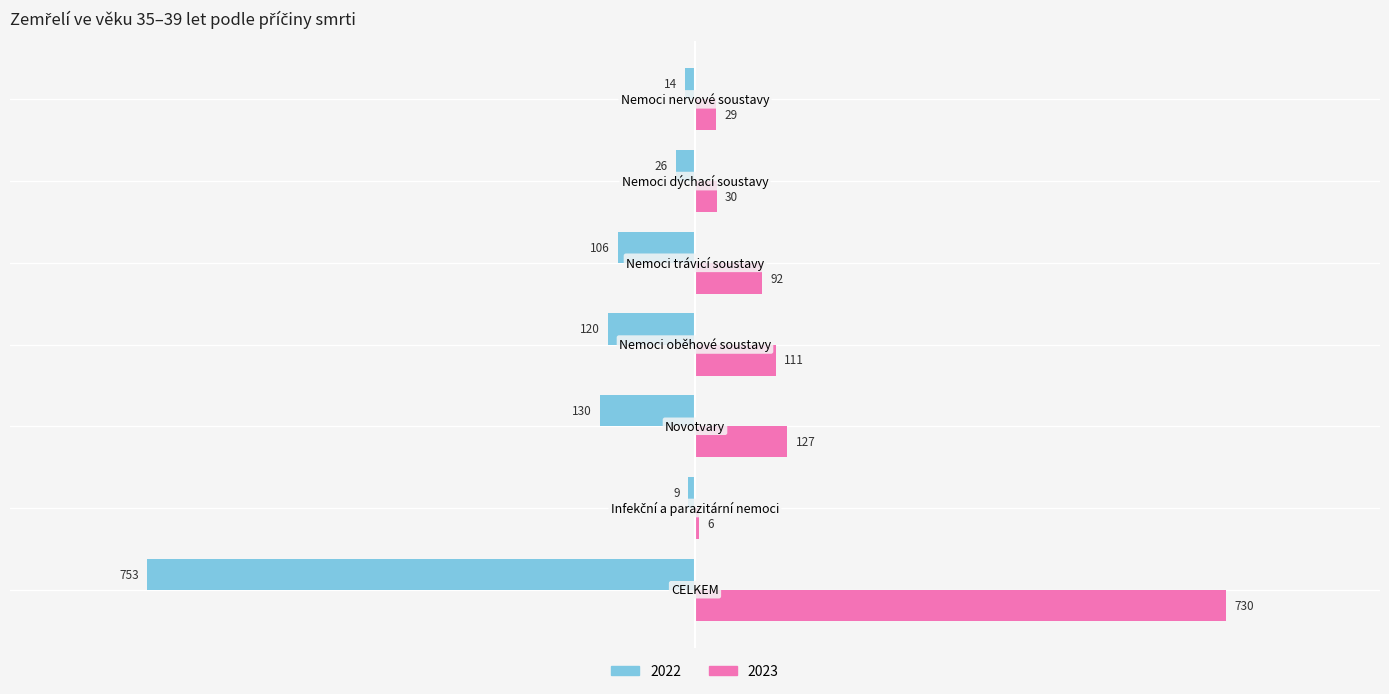

Rank the series by their maximum value, from highest to lowest.

2023, 2022